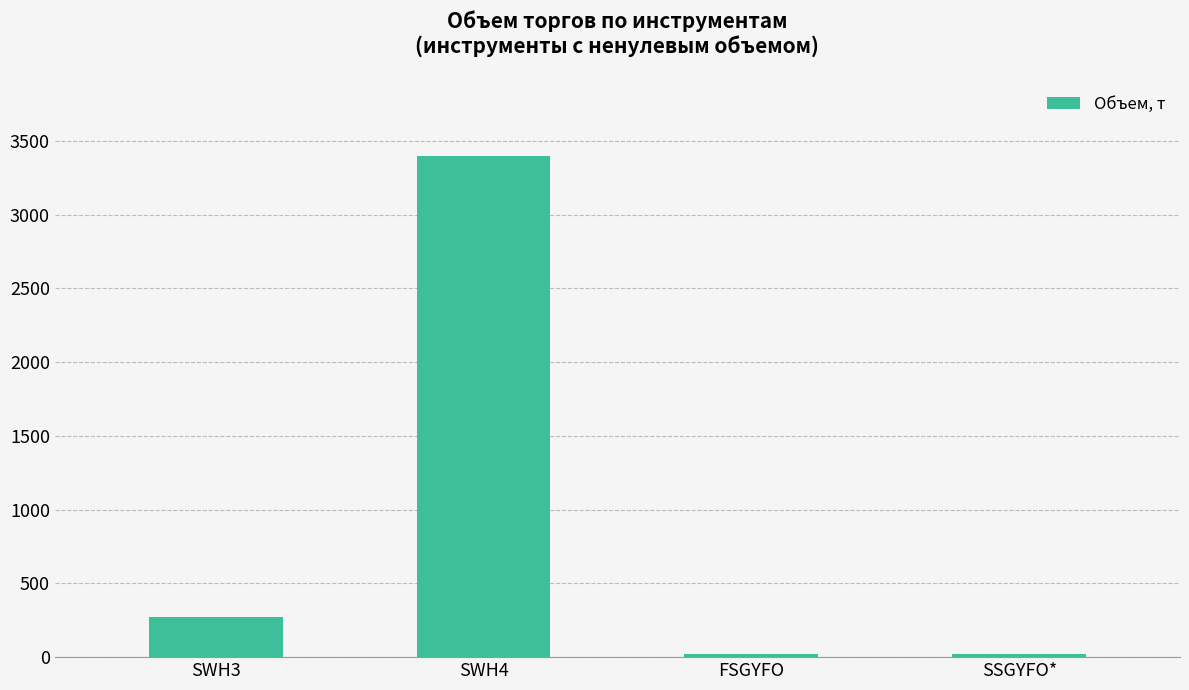

Reading left to right, list all the values displayed in this chart.

SWH3=274.5	SWH4=3399.1	FSGYFO=20.0	SSGYFO*=20.0